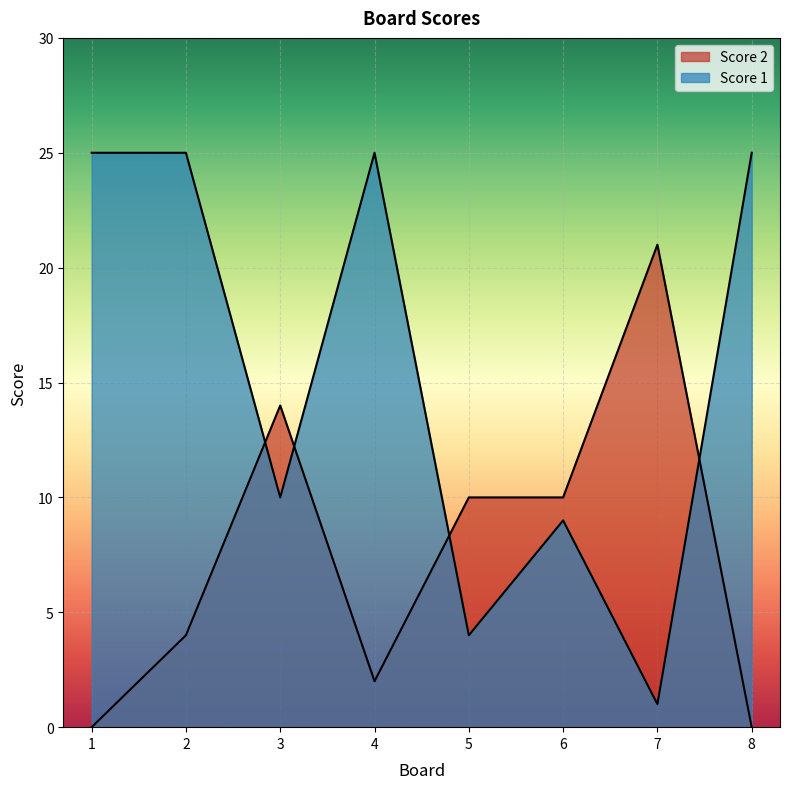

Is the value of Score 1 at 4 greater than the value of Score 2 at 6?

Yes